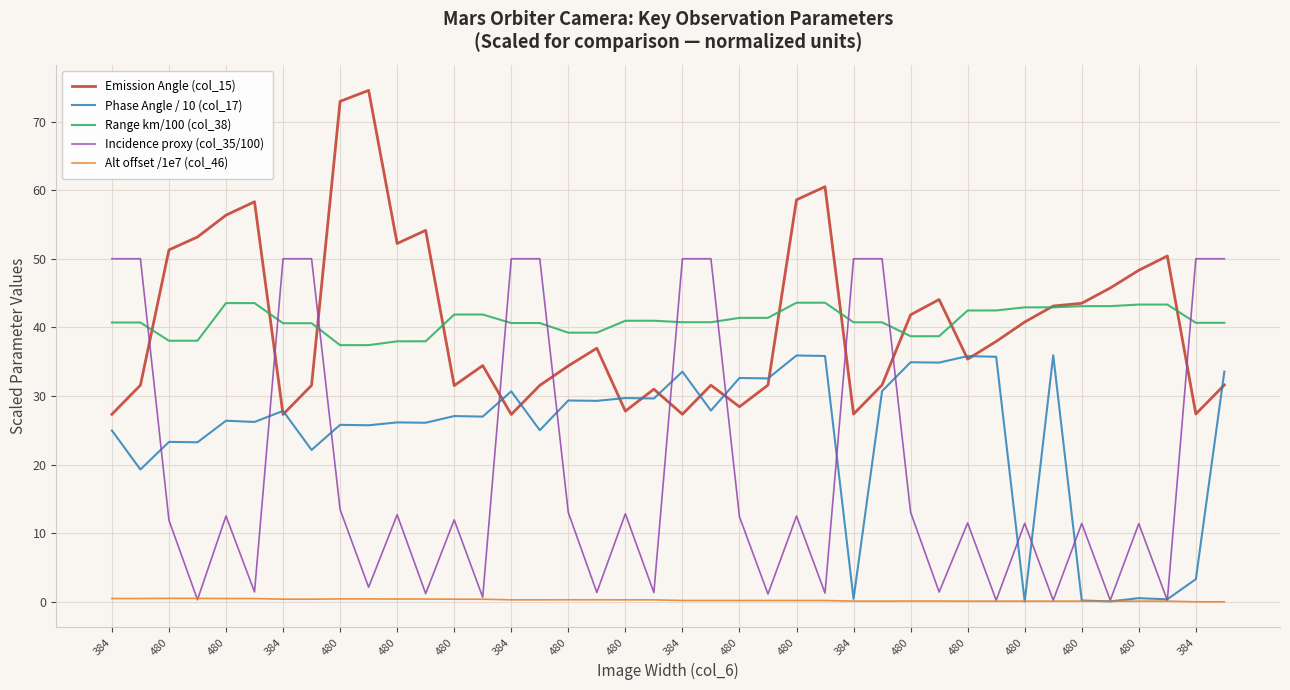

What is the lowest value of the Emission Angle (col_15) series?

27.3